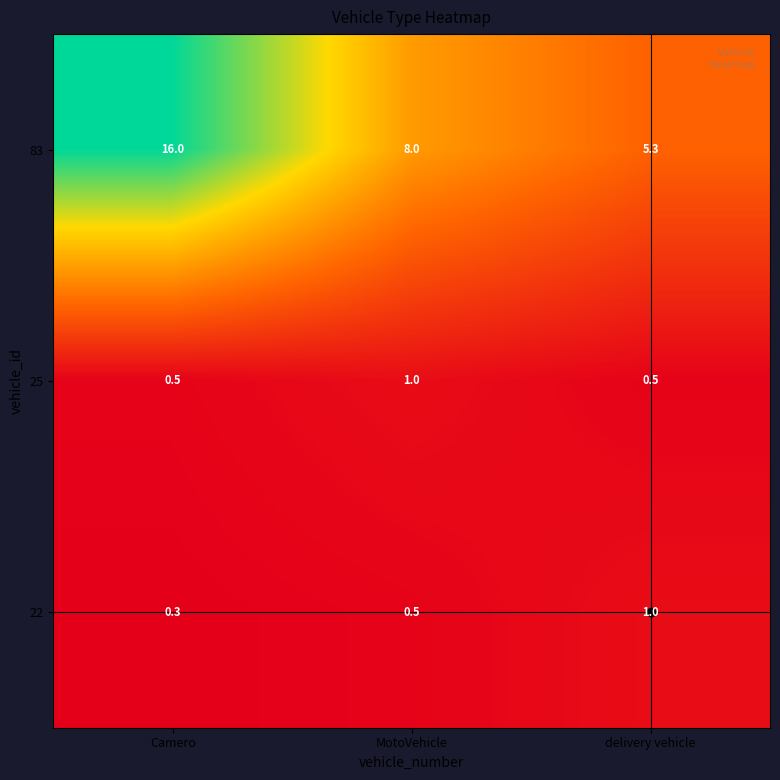

What is the sum of all 22 values?

1.8